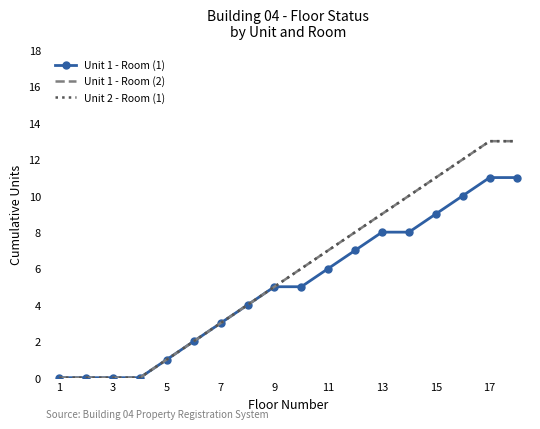

Reading left to right, list all the values displayed in this chart.

Unit 1 - Room (1): 0	0	0	0	1	2	3	4	5	5	6	7	8	8	9	10	11	11
Unit 1 - Room (2): 0	0	0	0	1	2	3	4	5	6	7	8	9	10	11	12	13	13
Unit 2 - Room (1): 0	0	0	0	1	2	3	4	5	6	7	8	9	10	11	12	13	13